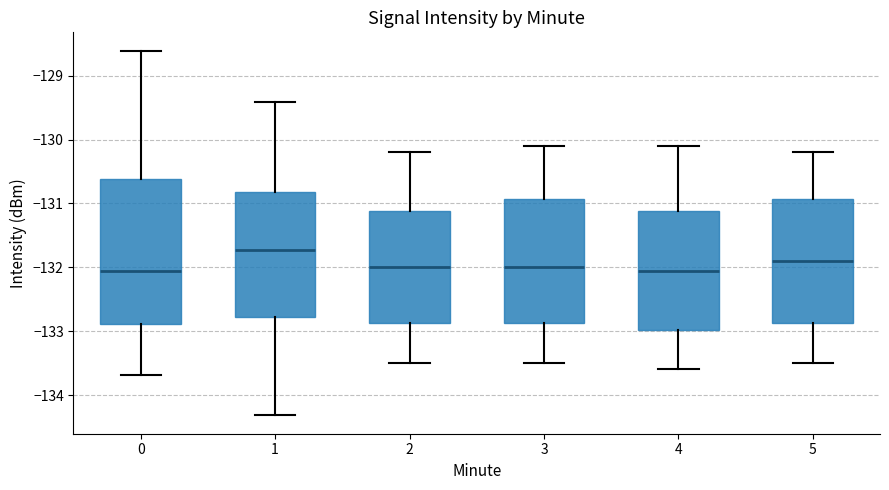

Comparing the boxes themselves (not the whiskers), which one is the tallest?

0